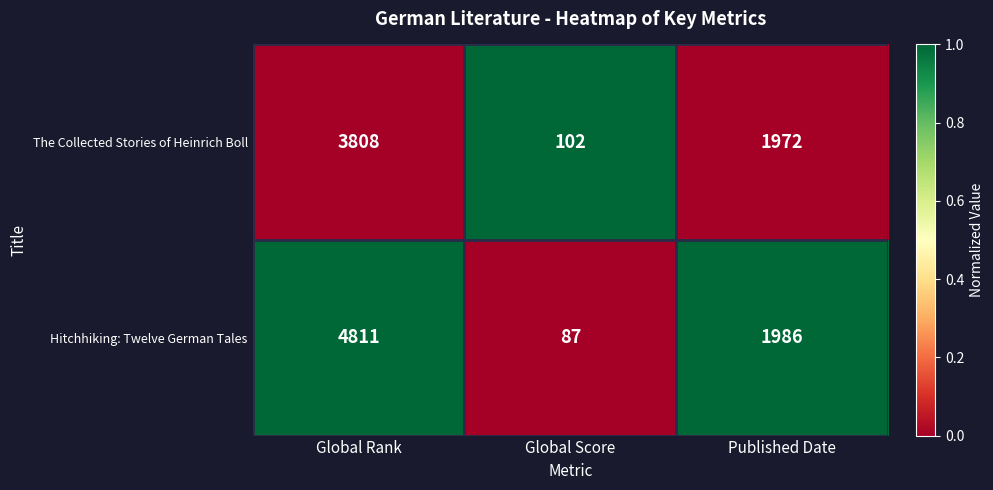

Is it true that The Collected Stories of Heinrich Boll equals 102 at Global Score?

True